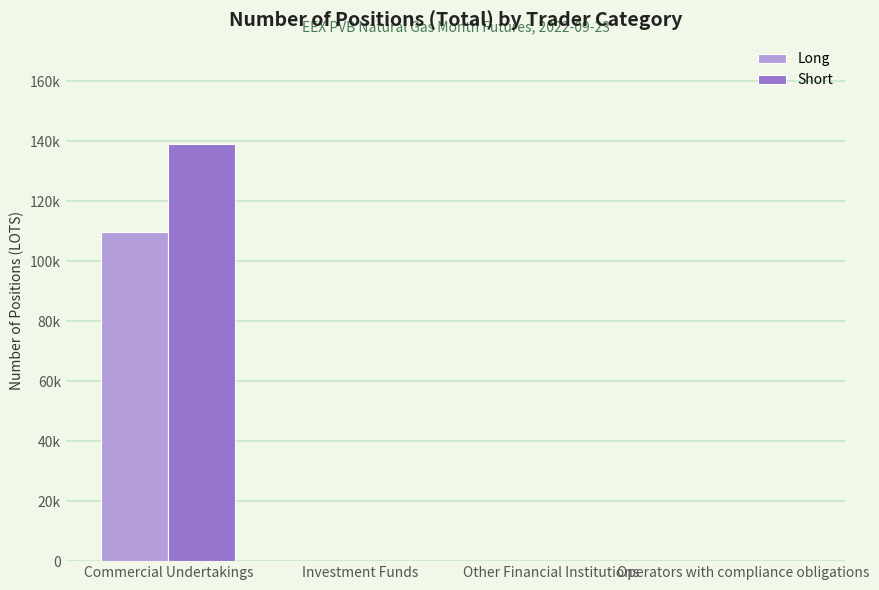

What is the label of the 4th bar from the left?

Operators with compliance obligations